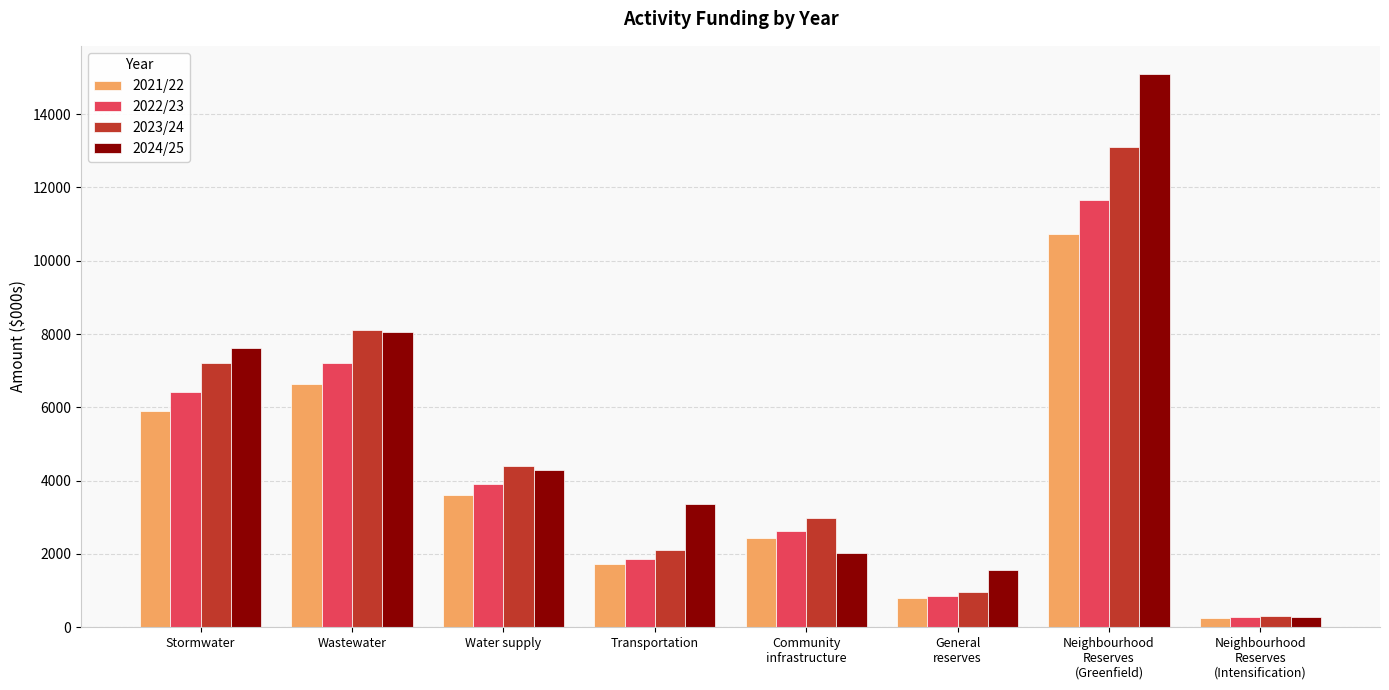

What is the label of the 1st bar from the right?

Neighbourhood
Reserves
(Intensification)